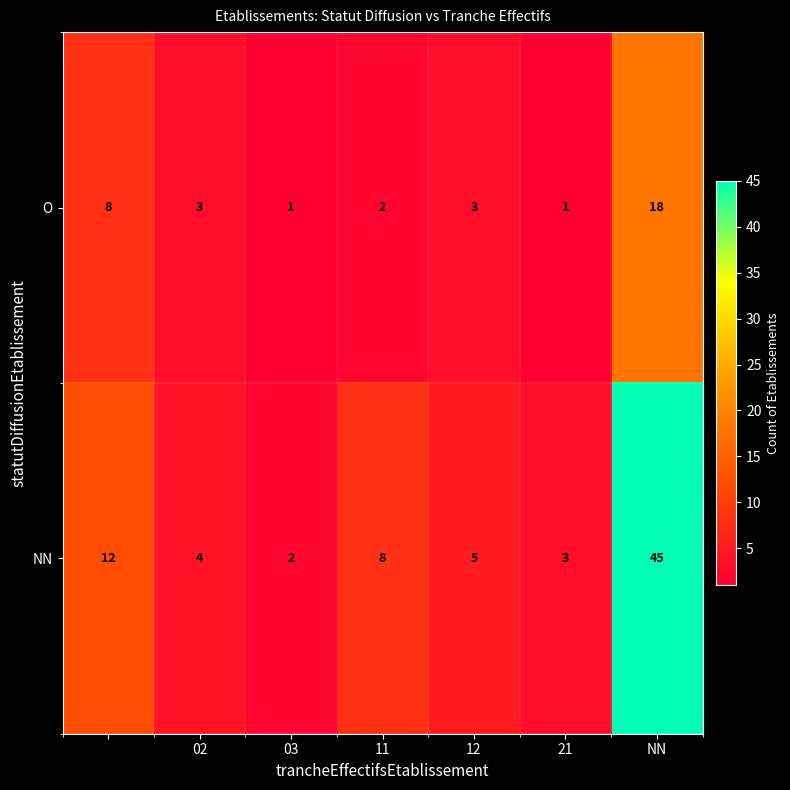

Which series has the largest total across all categories?

NN